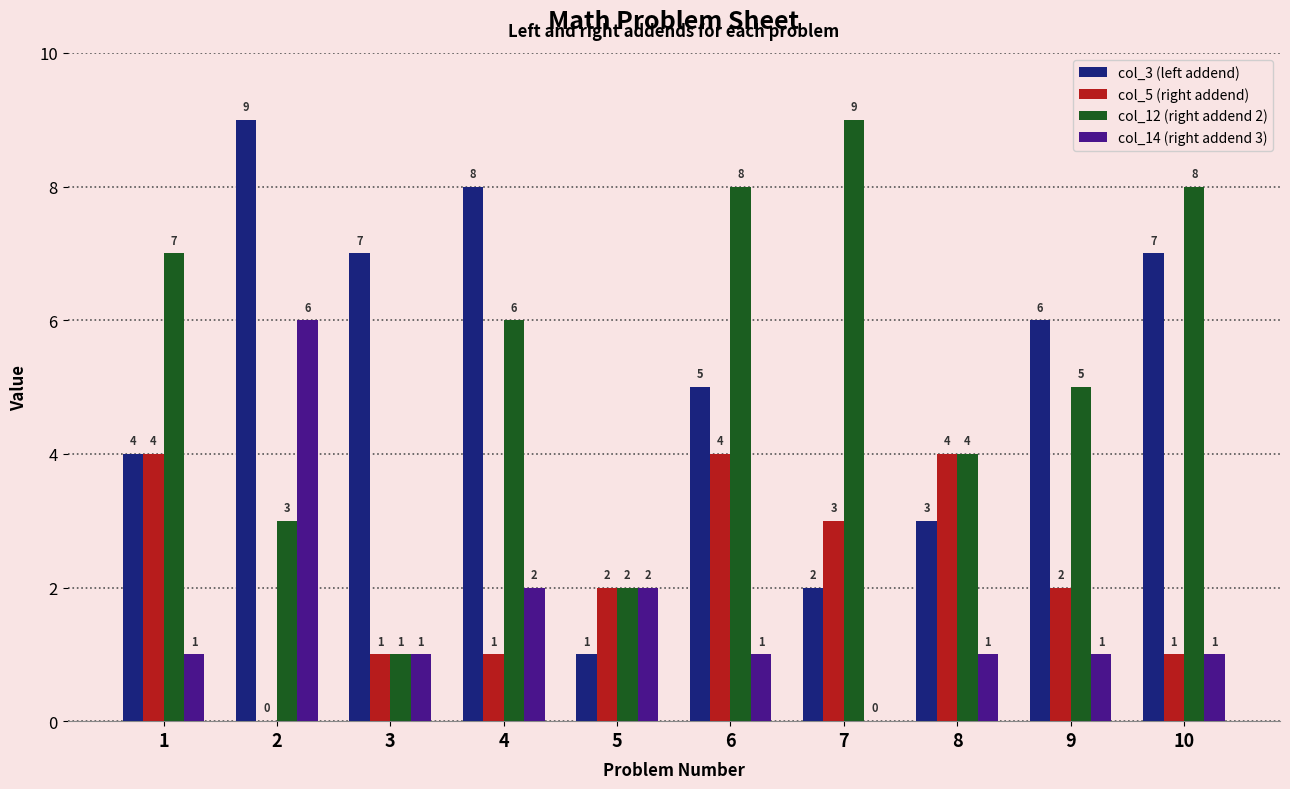

The value of col_5 (right addend) at 3 is 2. True or false?

False